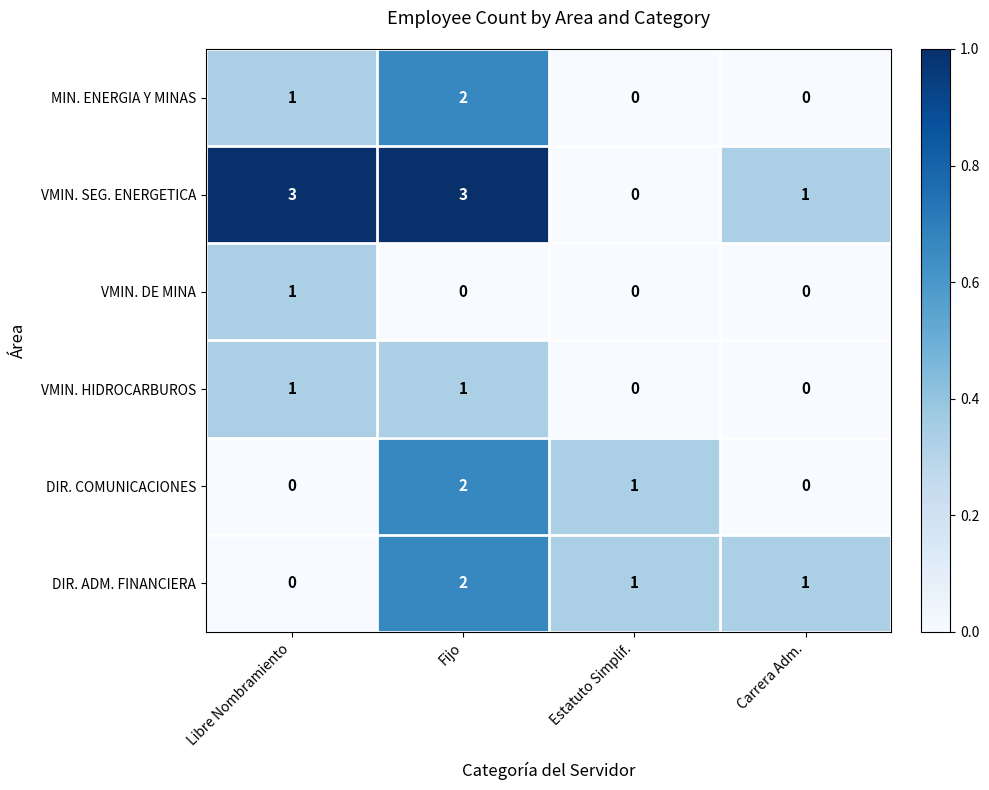

What is the greatest value displayed?

3